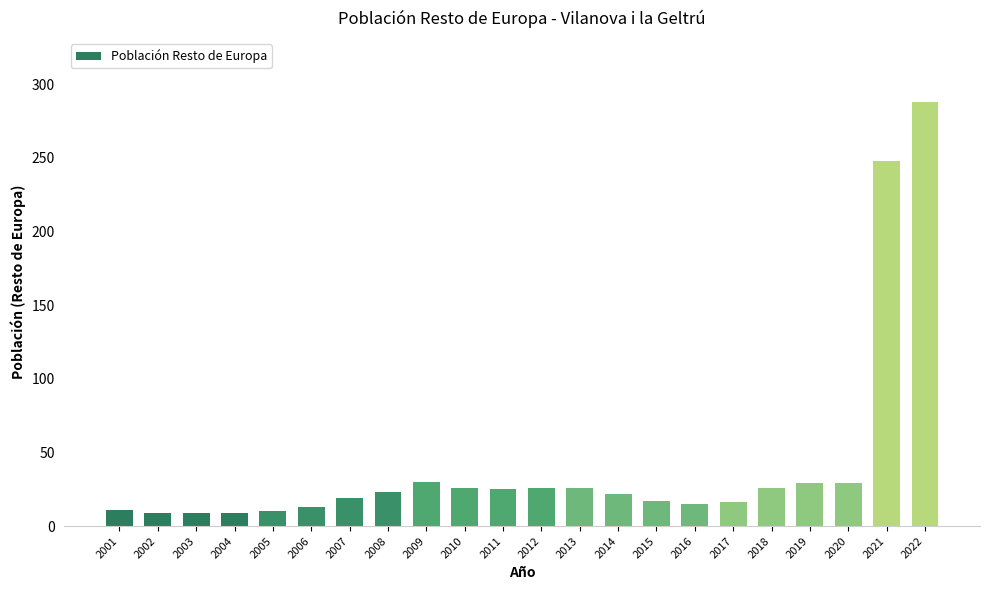

Approximately how many times larger is the value at 2002 compared to 2008?

0.4